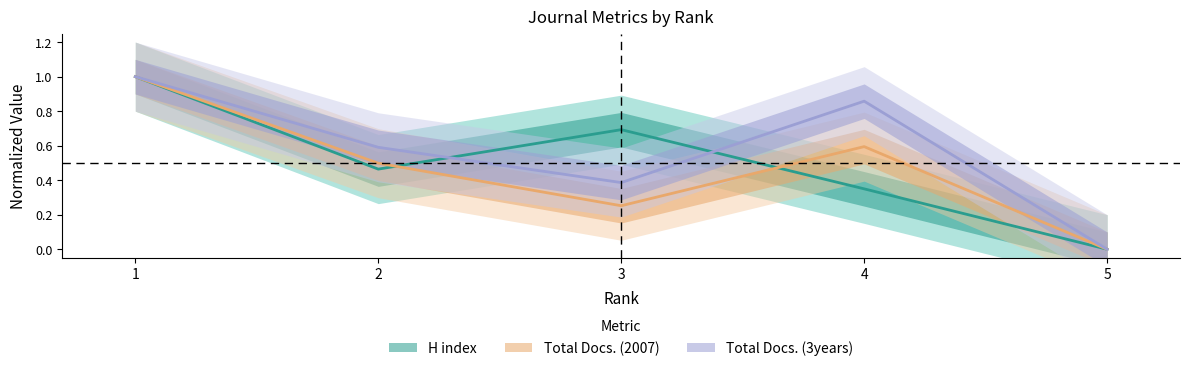

Between which two adjacent categories do H index and Total Docs. (3years) first intersect?

2 and 3